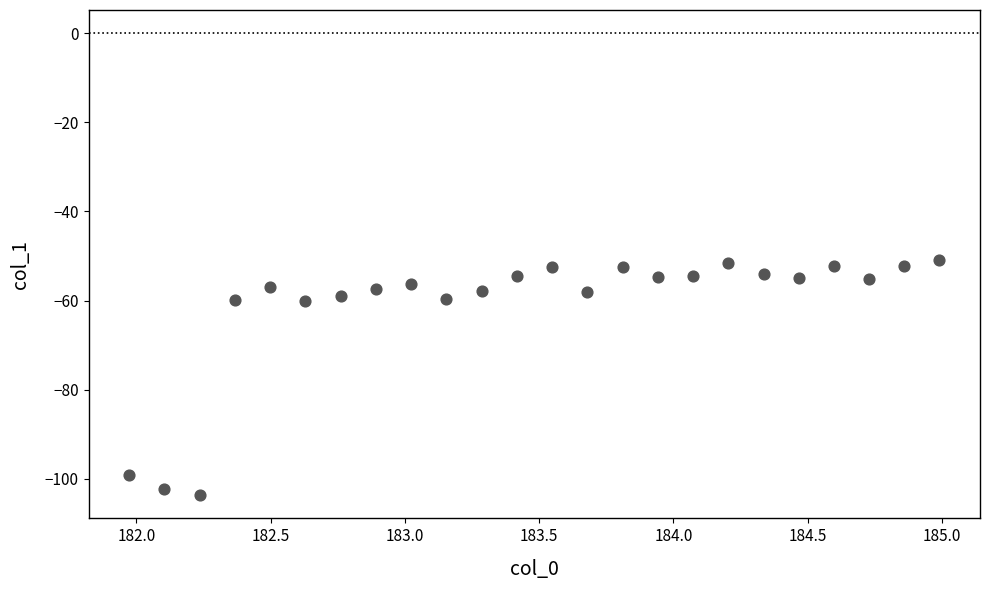

What is the range of X values (max minus min)?

3.0